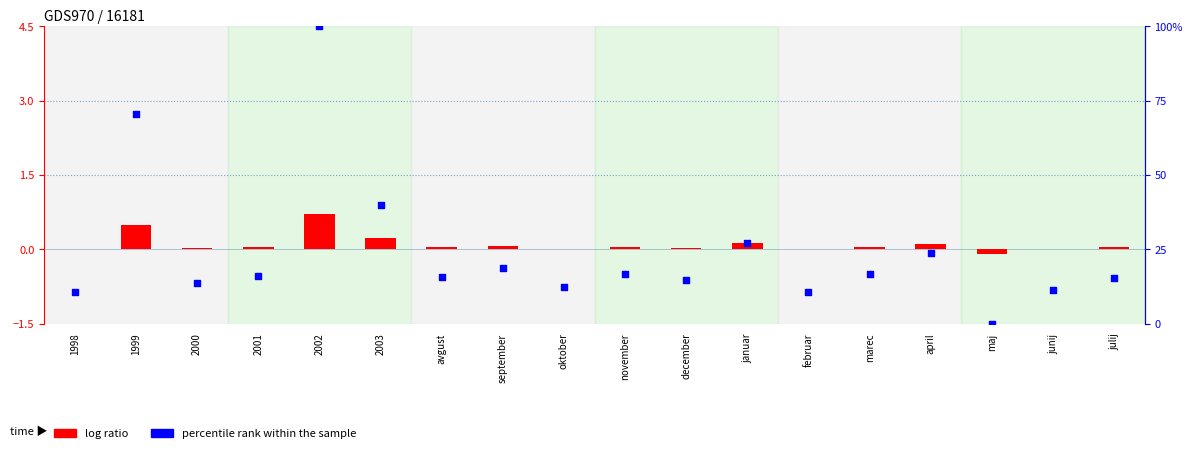

What are all the series names shown in the legend?

log ratio, percentile rank within the sample